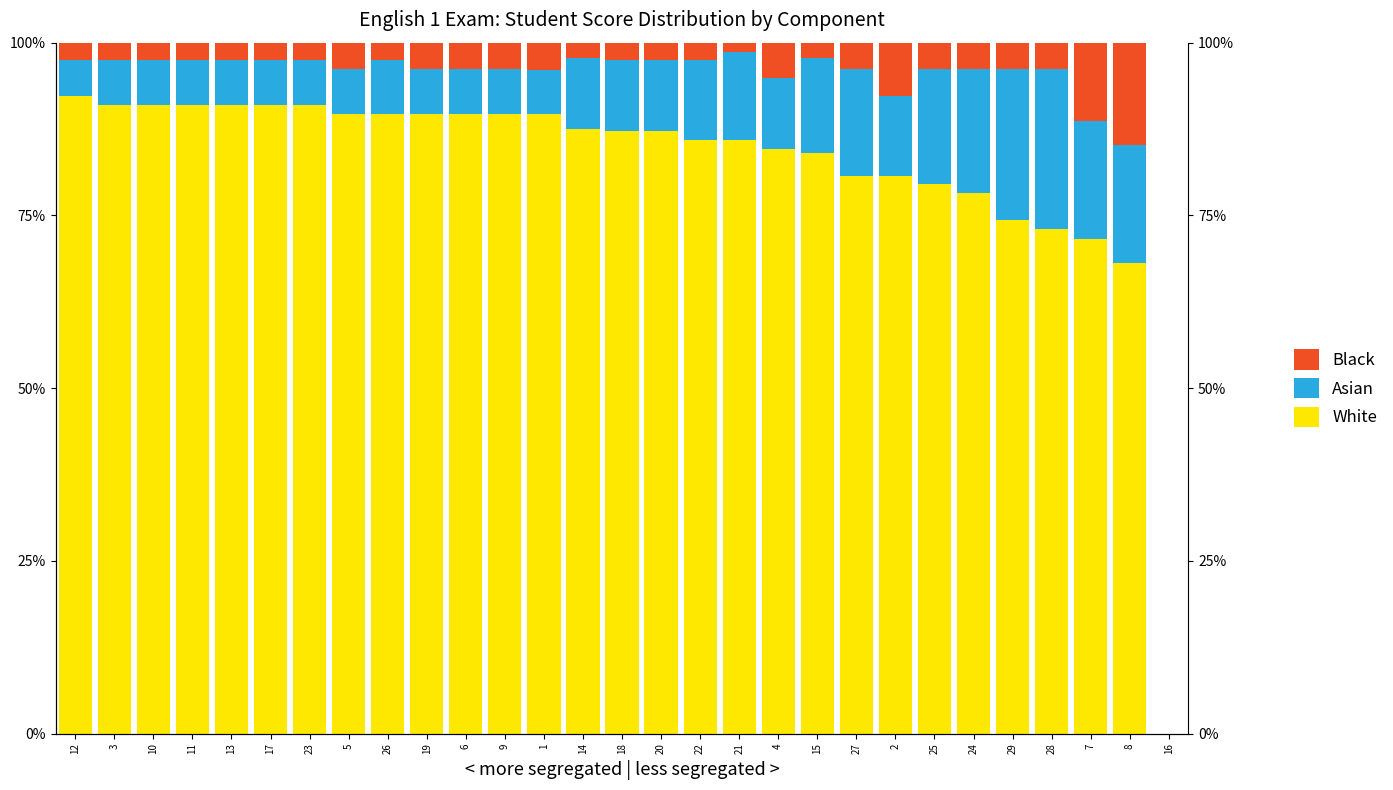

What is the label of the 8th bar from the left?

5